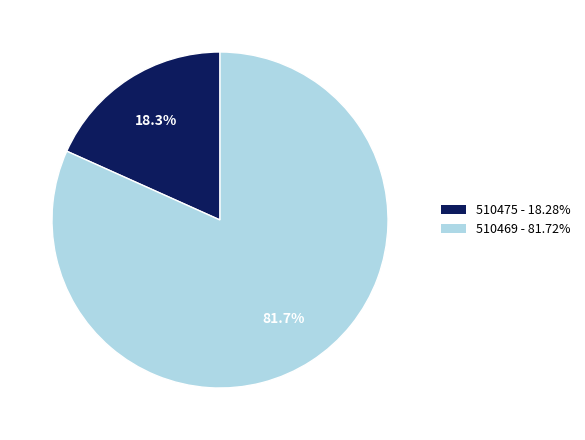

The 510469 slice represents 90% of the pie. True or false?

False